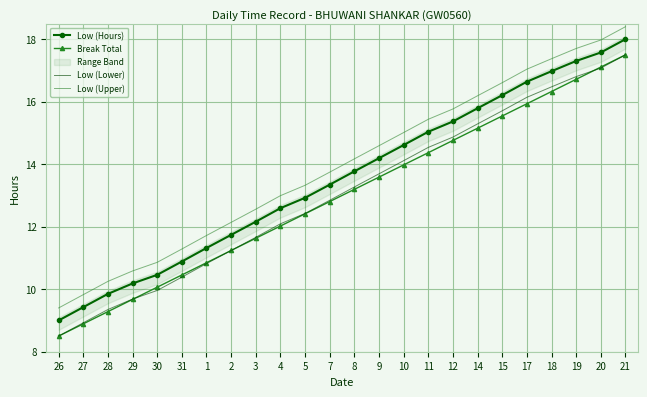

True or false: Break Total has a value of 13.6 at 9.

True